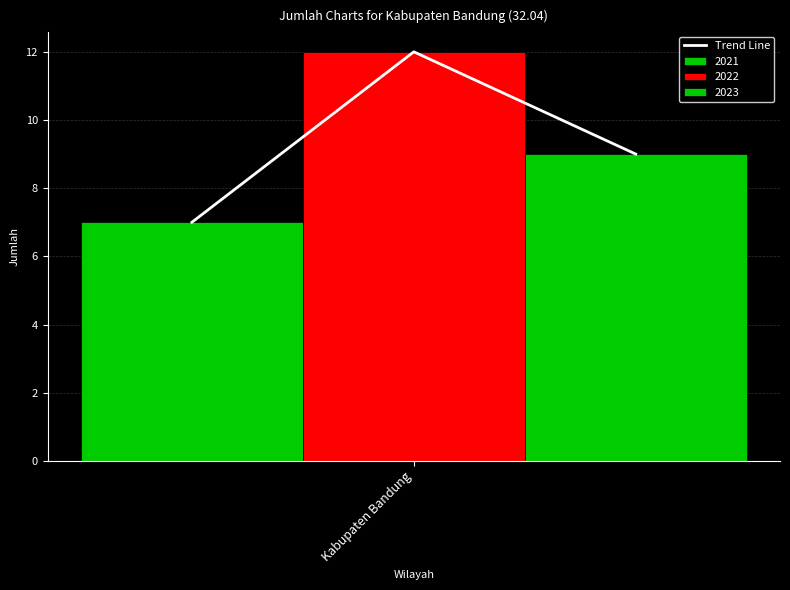

How many bars are there in total?

3